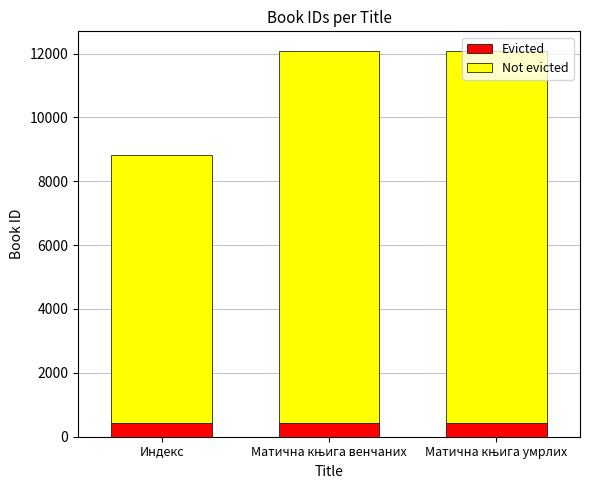

Is it true that Evicted equals 441.6 at Индекс?

True